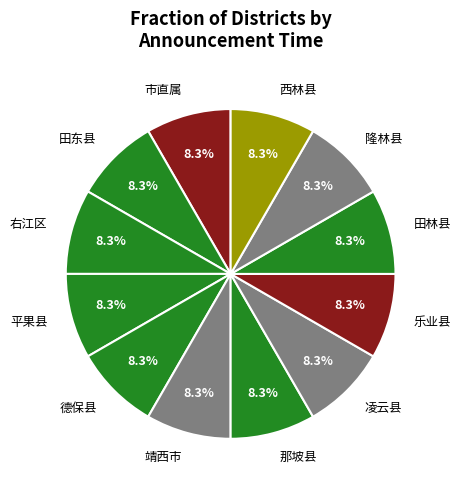

Is there any slice that represents more than half of the pie?

No